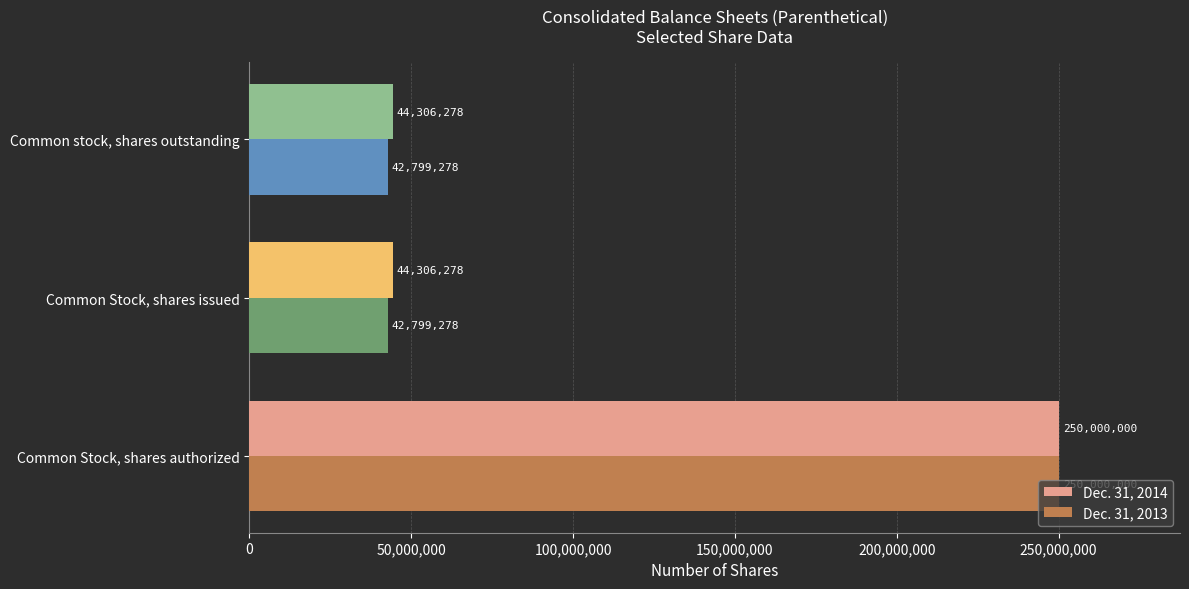

What is the maximum value for Dec. 31, 2014?

250000000